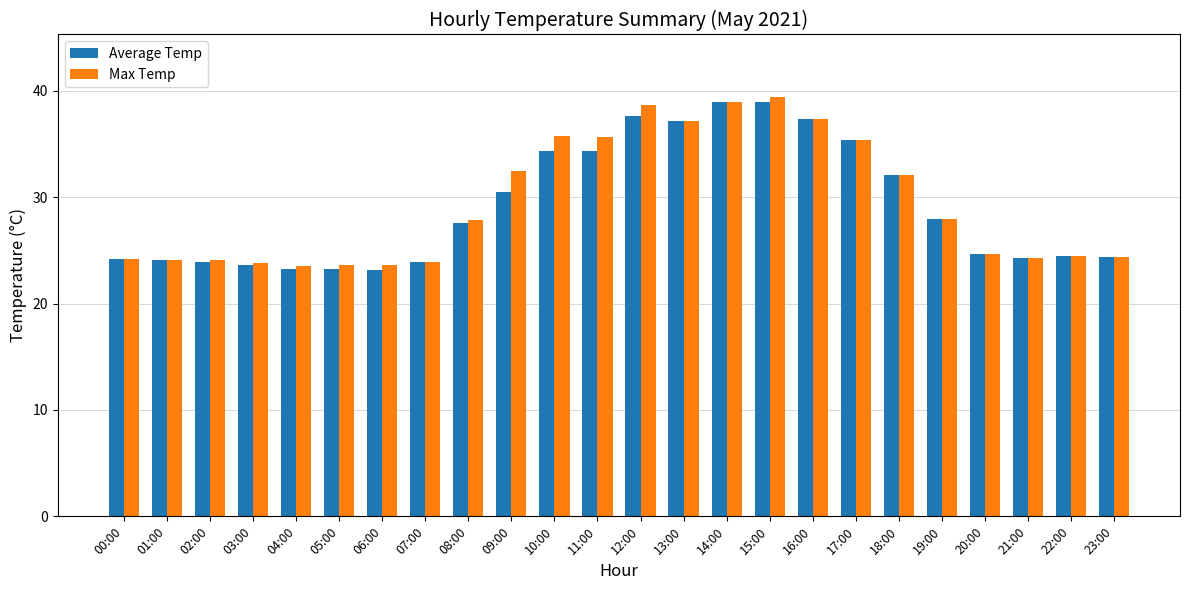

What is the maximum value for Max Temp?

39.4